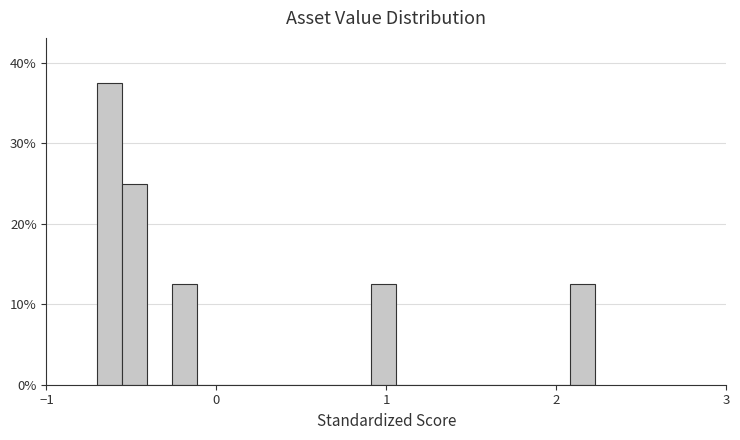

Around what value on the x-axis is the tallest bar? Give the approximate position of its centre, as read against the axis.

-0.6